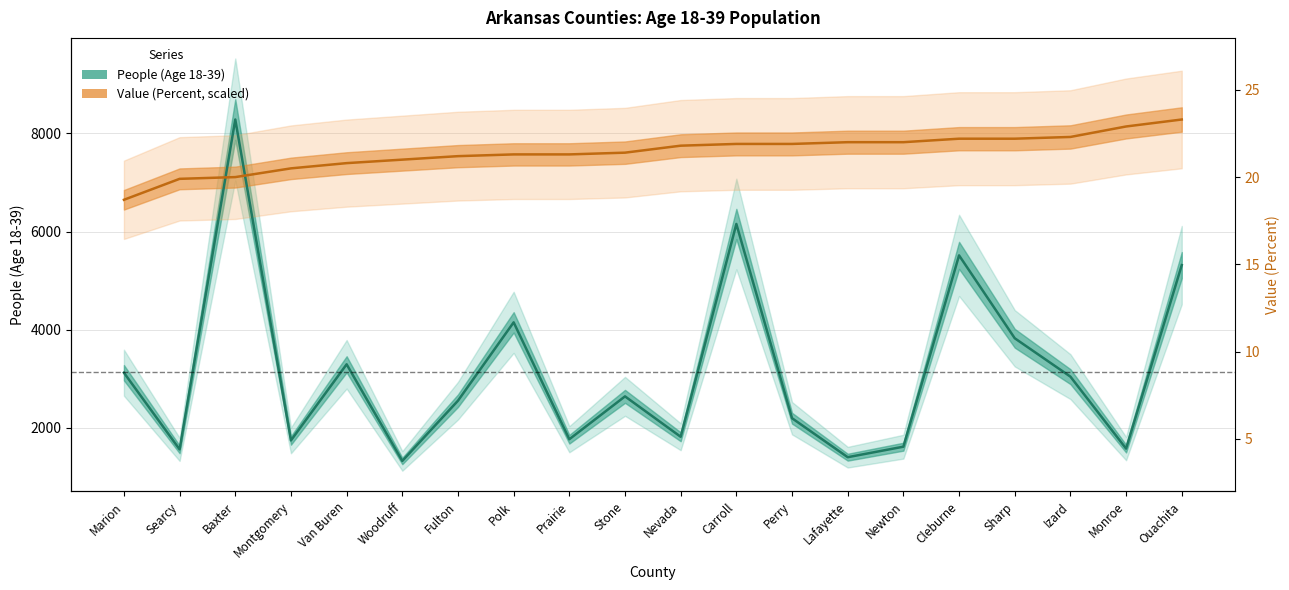

Reading right to left, extract all data points from this chart.

People (Age 18-39): Ouachita=5318.0	Monroe=1580.0	Izard=3046.0	Sharp=3828.0	Cleburne=5516.0	Newton=1619.0	Lafayette=1405.0	Perry=2199.0	Carroll=6156.0	Nevada=1821.0	Stone=2644.0	Prairie=1771.0	Polk=4152.0	Fulton=2556.0	Woodruff=1329.0	Van Buren=3297.0	Montgomery=1747.0	Baxter=8284.0	Searcy=1564.0	Marion=3126.0
Value (Percent): Ouachita=8284.0	Monroe=8141.8	Izard=7928.5	Sharp=7892.9	Cleburne=7892.9	Newton=7821.8	Lafayette=7821.8	Perry=7786.2	Carroll=7786.2	Nevada=7750.7	Stone=7608.5	Prairie=7572.9	Polk=7572.9	Fulton=7537.4	Woodruff=7466.3	Van Buren=7395.2	Montgomery=7288.5	Baxter=7110.7	Searcy=7075.2	Marion=6648.5